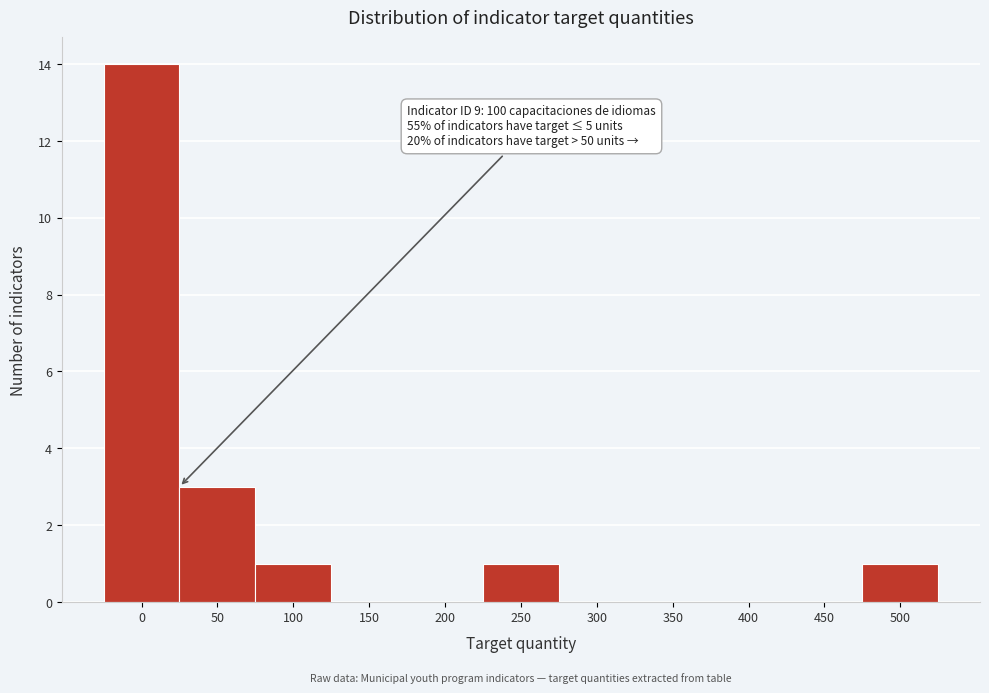

Reading right to left, what are all the values shown in this chart?

500=1	450=0	400=0	350=0	300=0	250=1	200=0	150=0	100=1	50=3	0=14